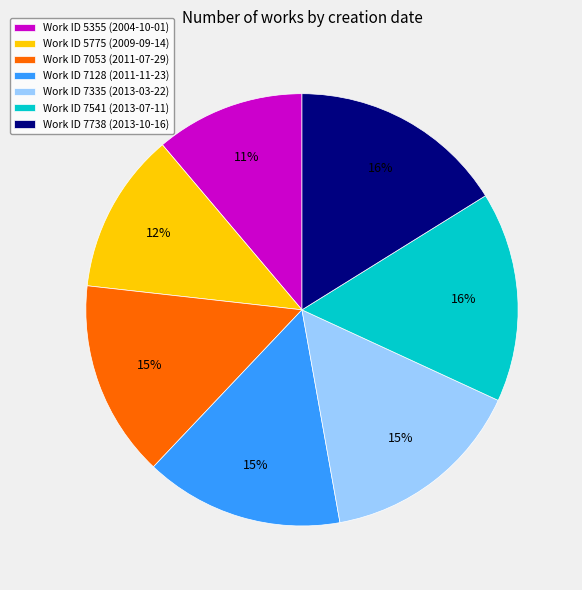

Count the number of slices in the pie.

7